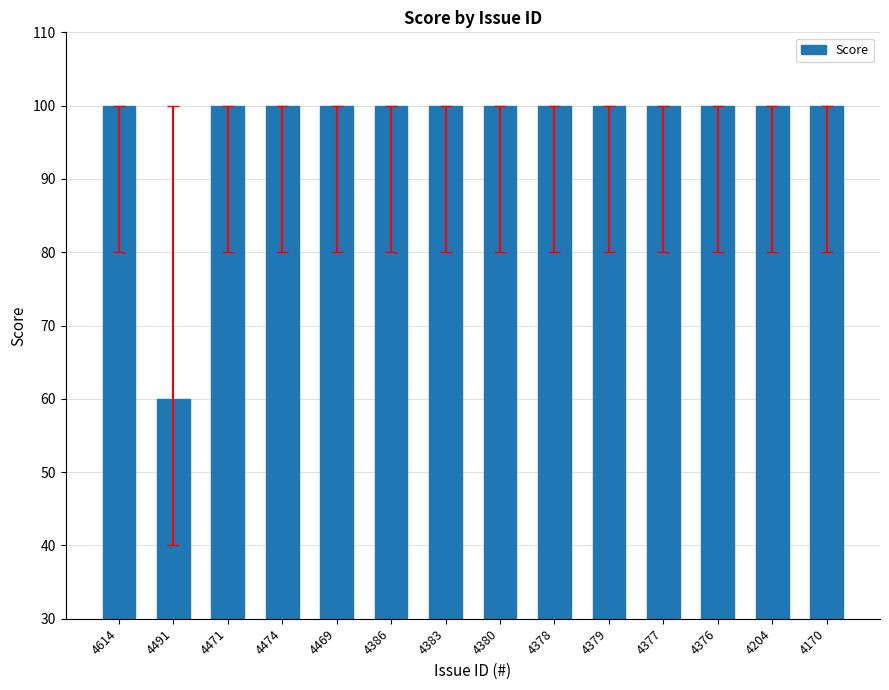

What position from the left is 4471?

3